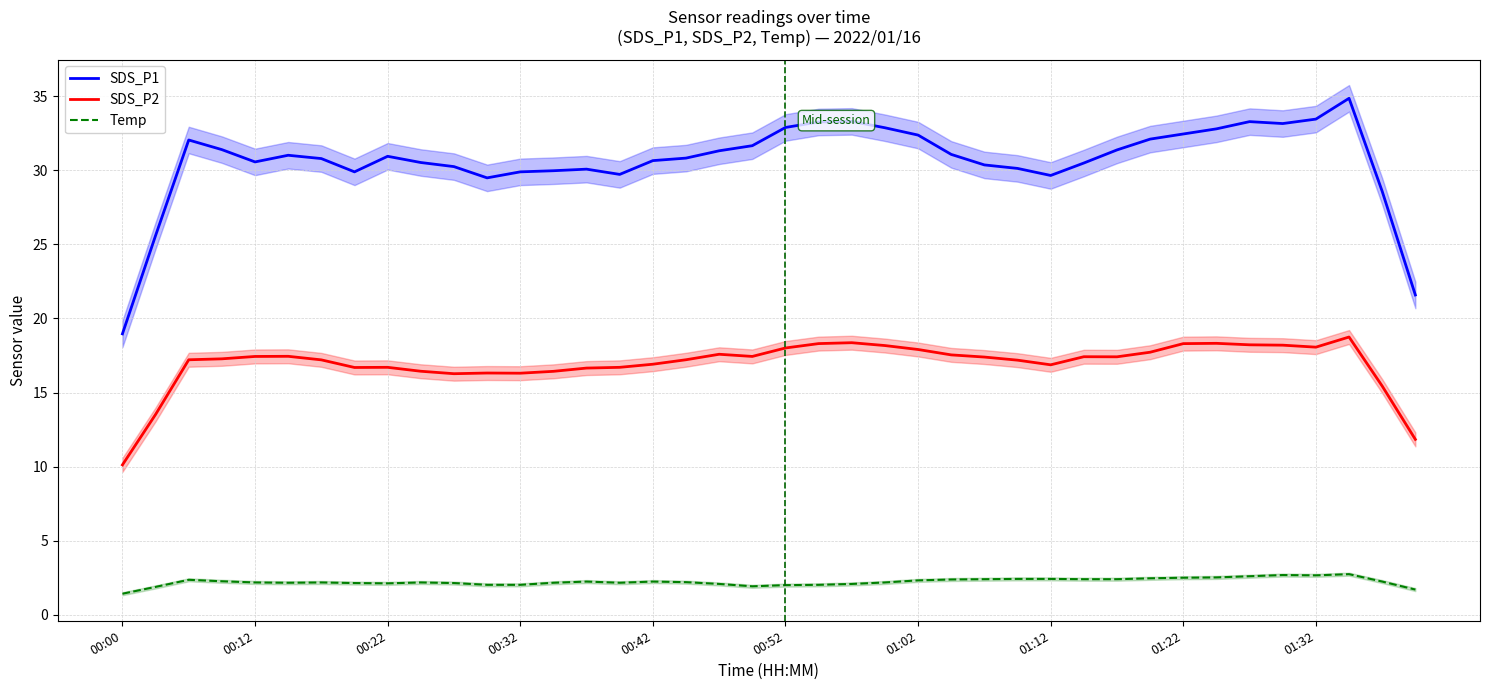

True or false: SDS_P2 and Temp cross at least once.

False